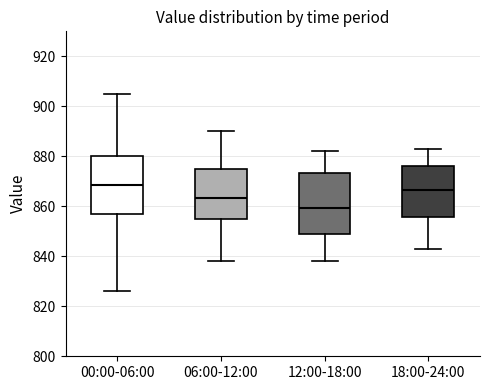

Reading left to right, read every box against the y-axis: the position of its median line, the range the box covers, and the ends of its whiskers. The values are not printed on the chart, so give them approximately, as read against the axis.

00:00-06:00: median 868, box 856 to 880, whiskers 826 to 906
06:00-12:00: median 864, box 856 to 876, whiskers 838 to 890
12:00-18:00: median 860, box 848 to 874, whiskers 838 to 882
18:00-24:00: median 866, box 856 to 876, whiskers 844 to 884